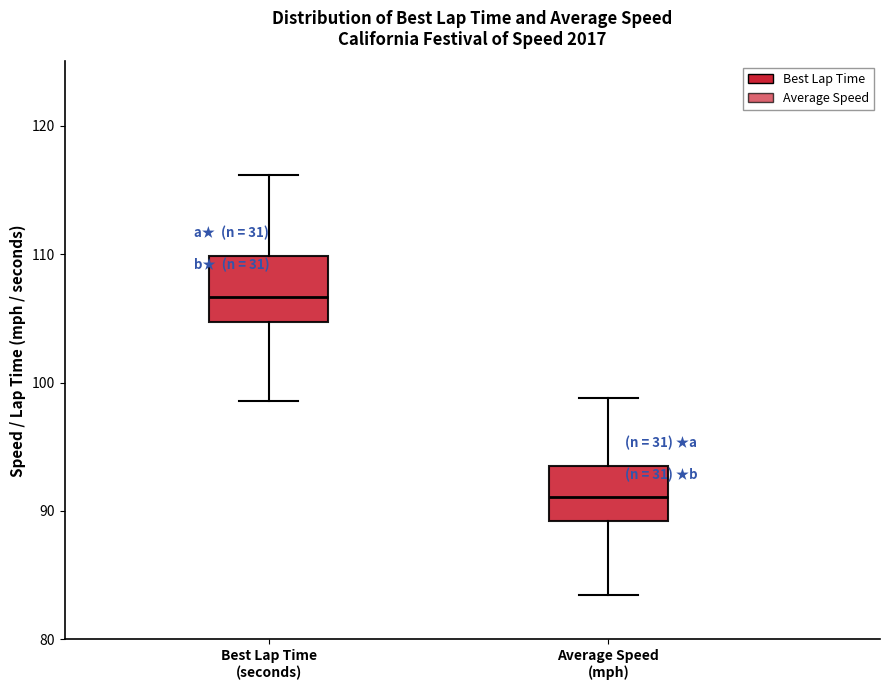

Reading left to right, transcribe this box plot: for each box, give where its median line is, the range the box spans, and where its two whiskers end, as read against the y-axis. The values are not printed on the chart, so give them approximately, as read against the axis.

Best Lap Time (seconds): median 107, box 105 to 110, whiskers 99 to 116
Average Speed (mph): median 91, box 89 to 93, whiskers 83 to 99